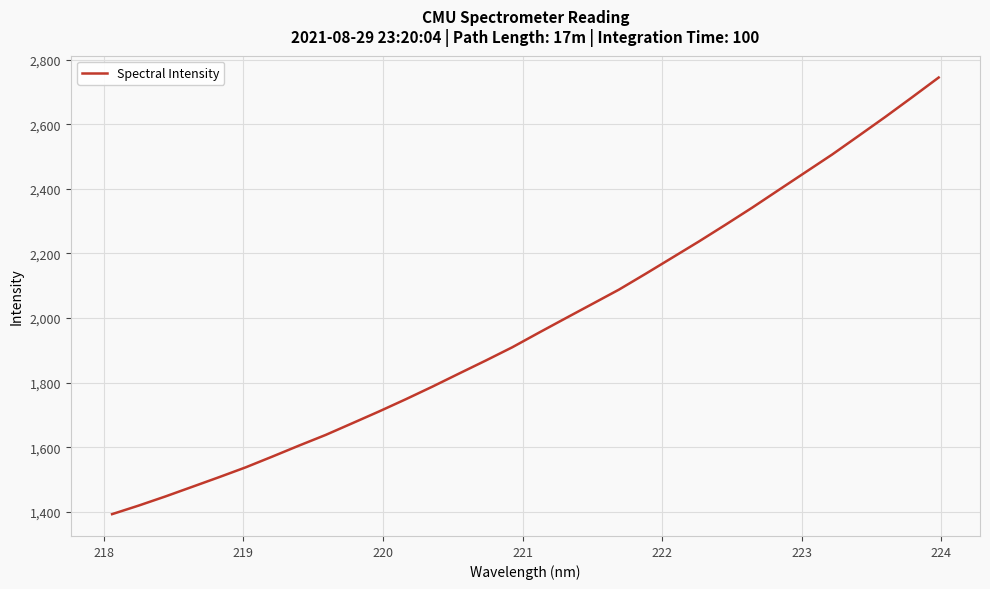

What is the difference between the maximum and minimum values?

1351.1